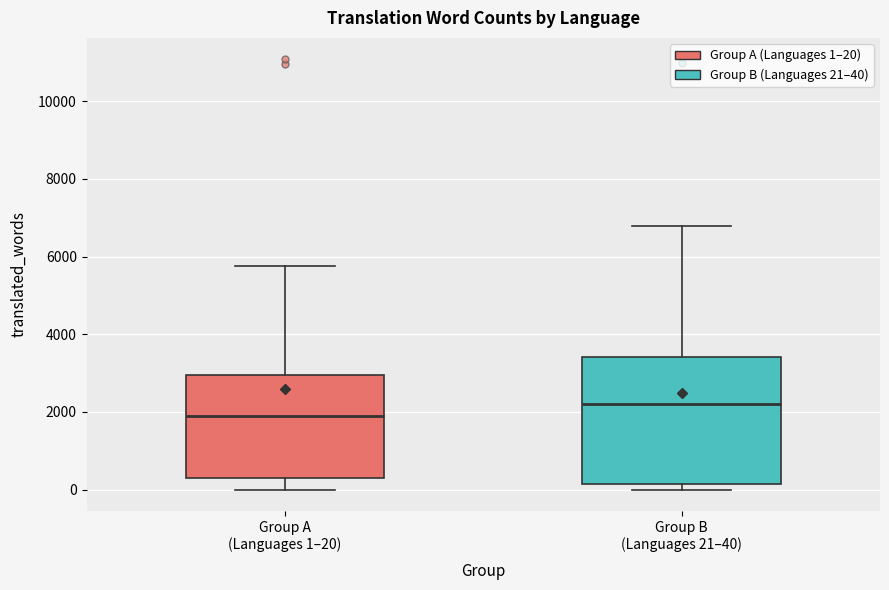

Reading left to right, read every box against the y-axis: the position of its median line, the range the box covers, and the ends of its whiskers. The values are not printed on the chart, so give them approximately, as read against the axis.

Group A (Languages 1–20): median 1800, box 200 to 3000, whiskers 0 to 5800
Group B (Languages 21–40): median 2200, box 200 to 3400, whiskers 0 to 6800